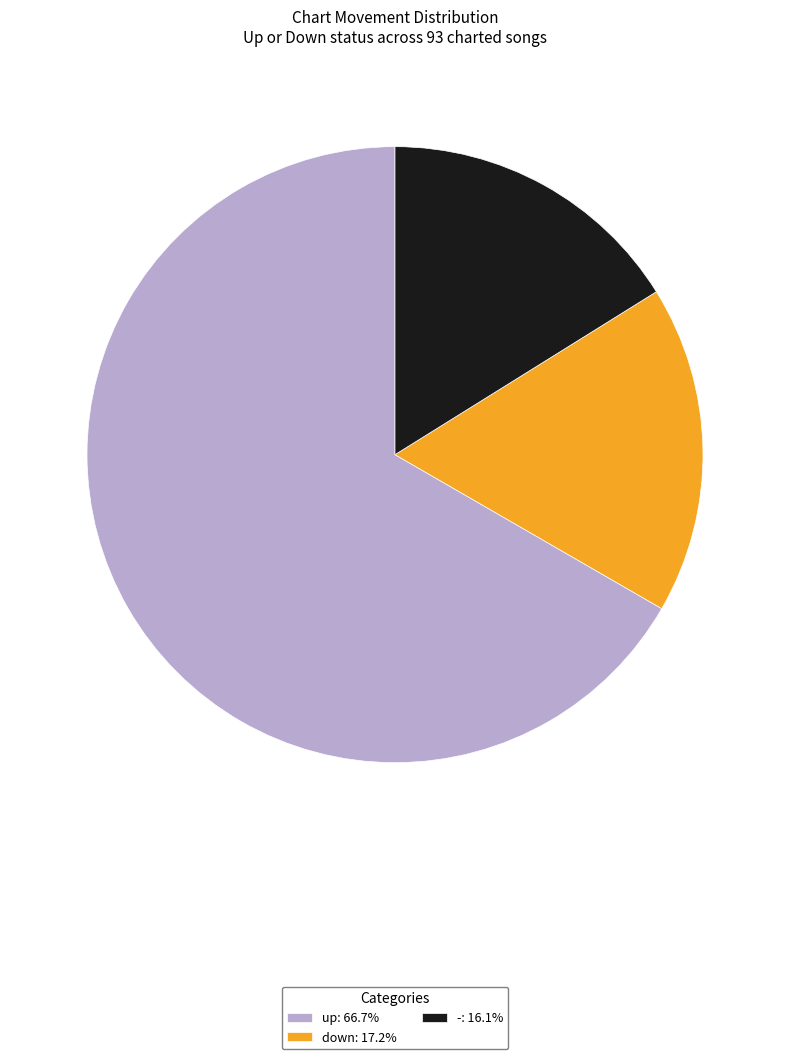

Is there any slice that represents more than half of the pie?

Yes